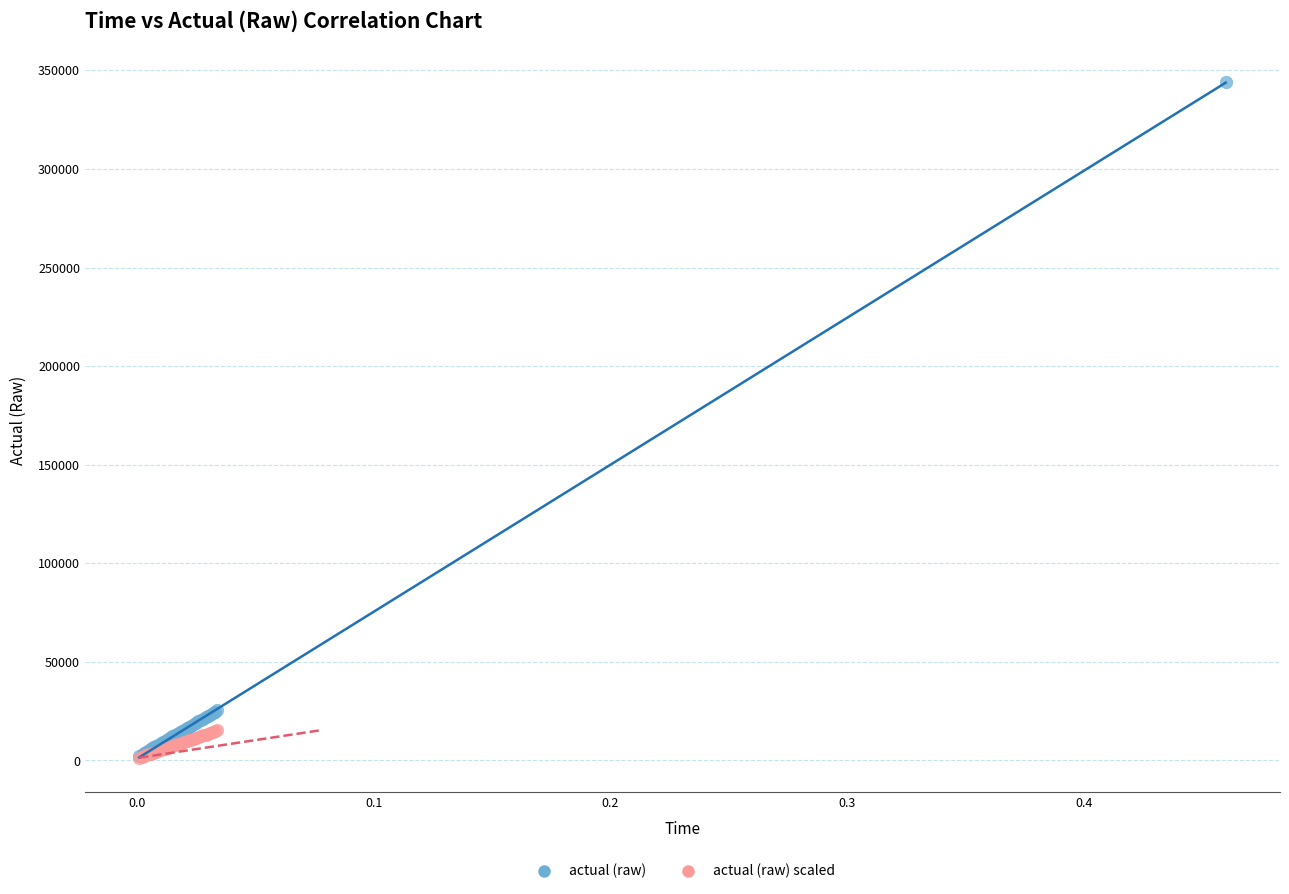

Which series contains the highest Y value?

actual (raw)